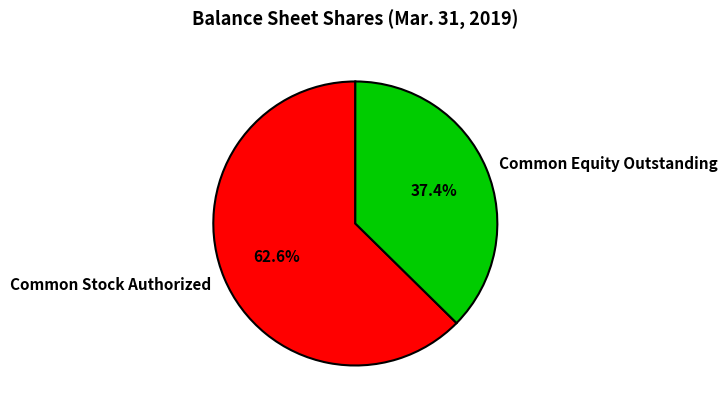

Approximately how many times larger is the value at Common Equity Outstanding compared to Common Stock Authorized?

0.6